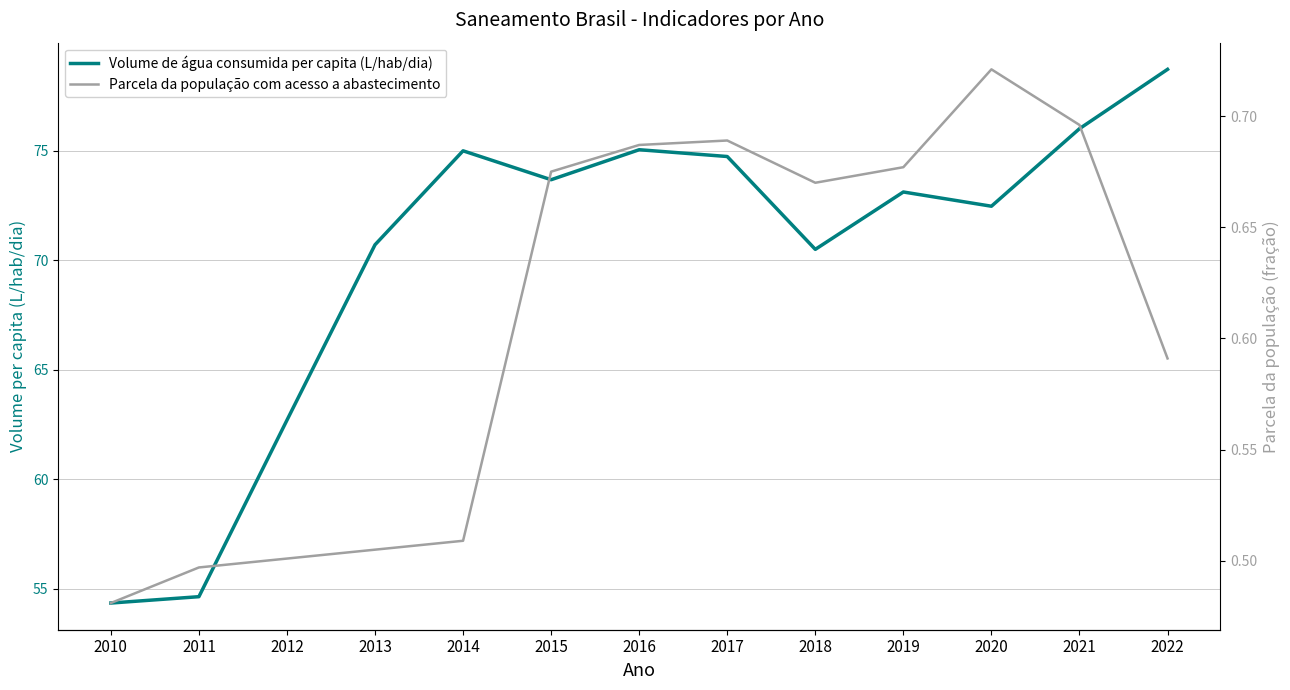

What is the smallest value displayed?

0.5